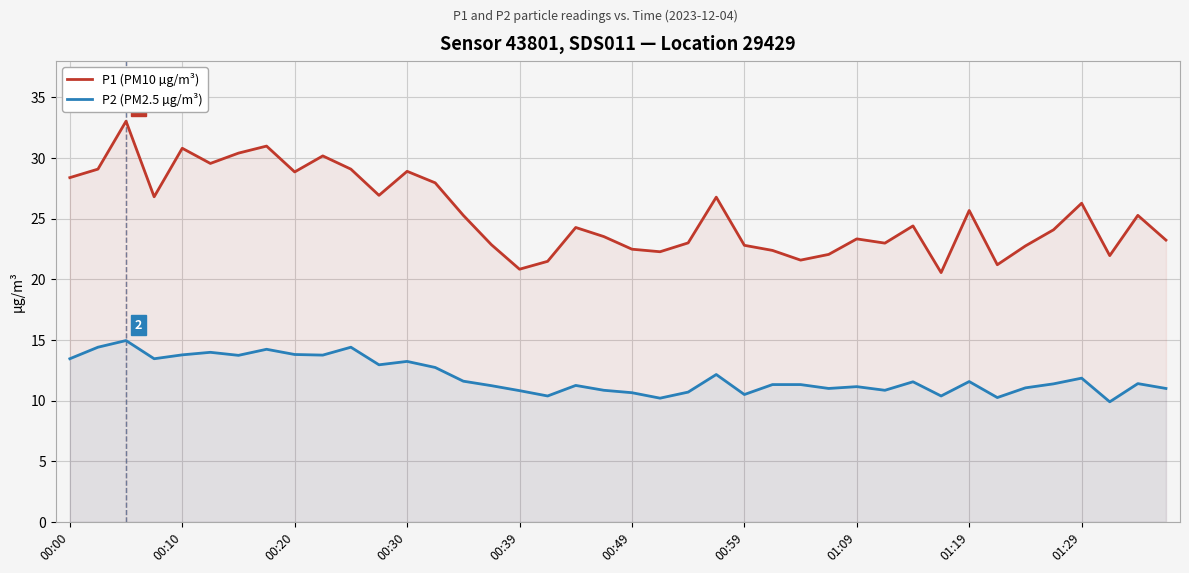

What value does the P1 (PM10 µg/m³) series have at 00:59?

22.8